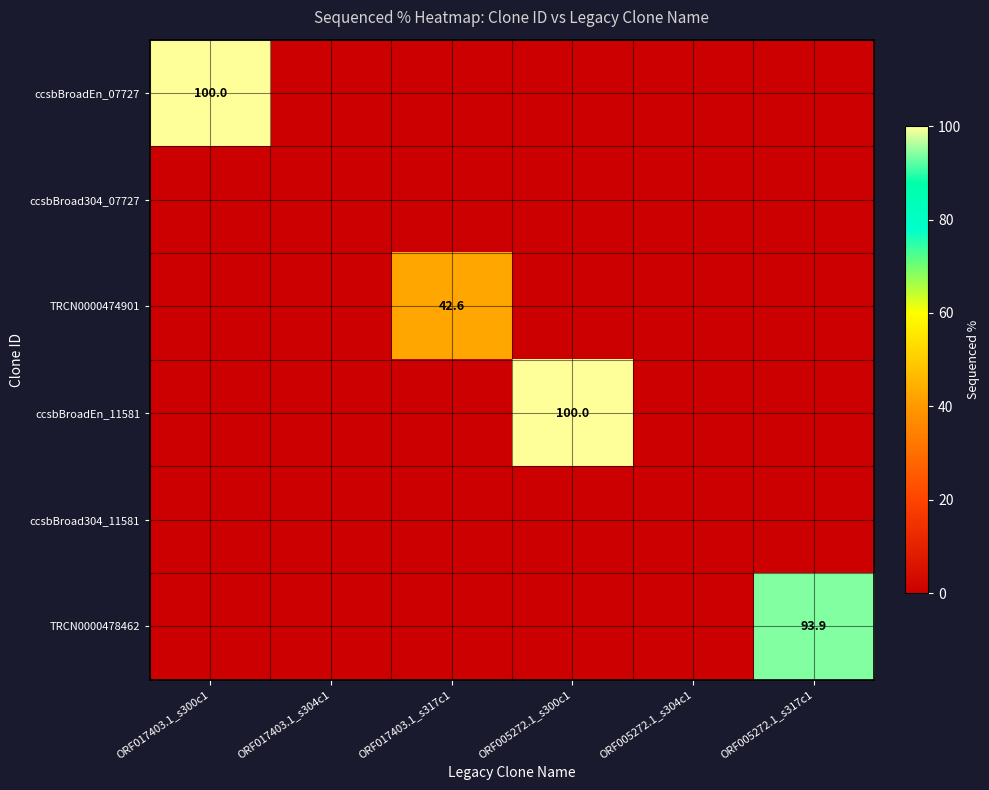

At how many categories does at least one series exceed 28?

4